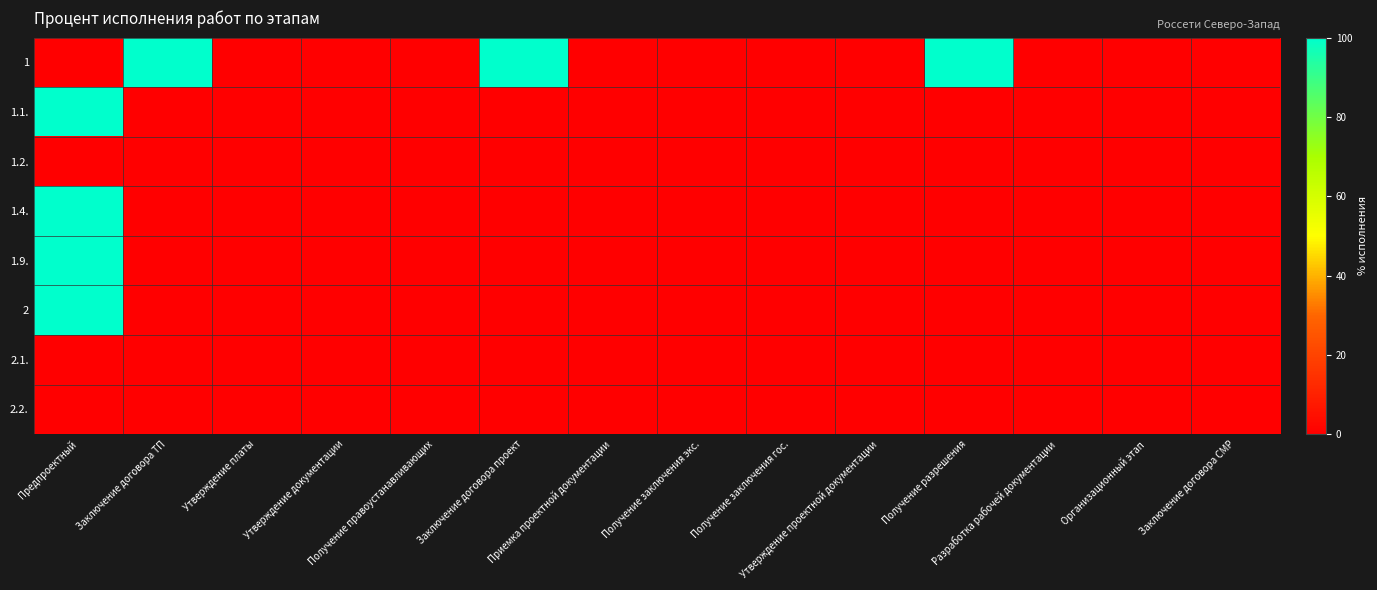

Count the number of categories in the chart.

14